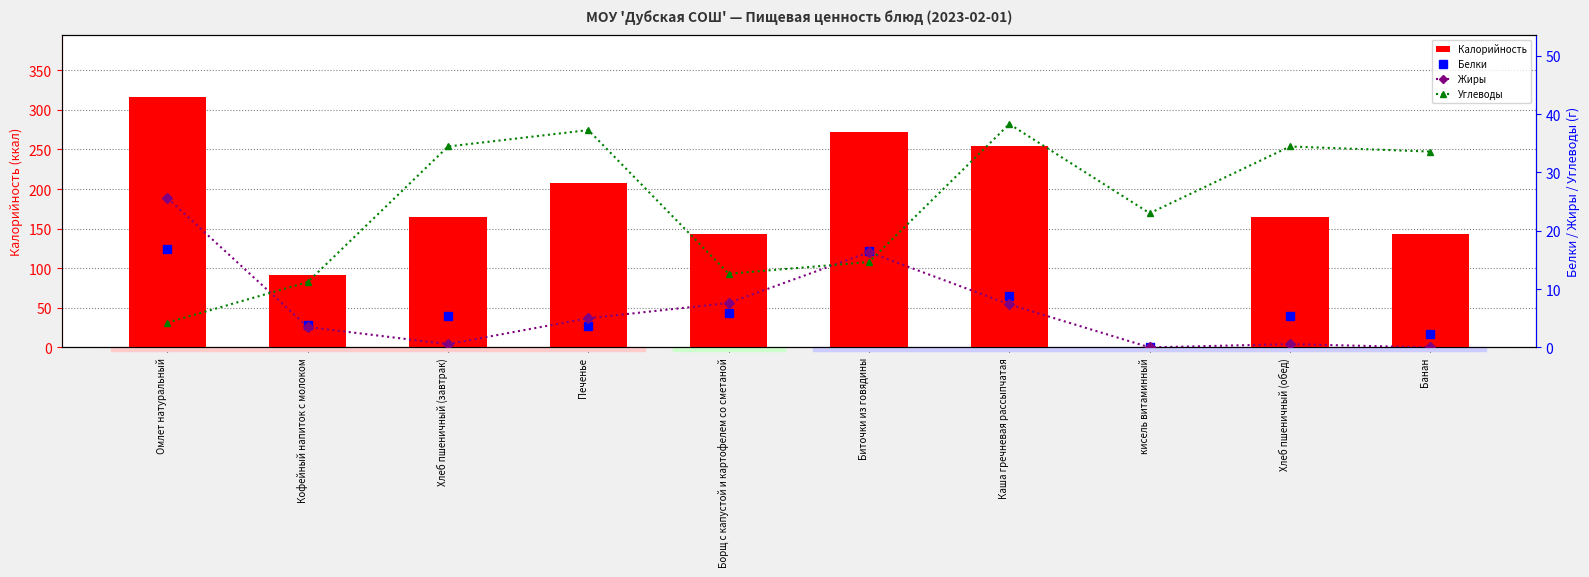

What is the label of the 5th bar from the left?

Борщ с капустой и картофелем со сметаной